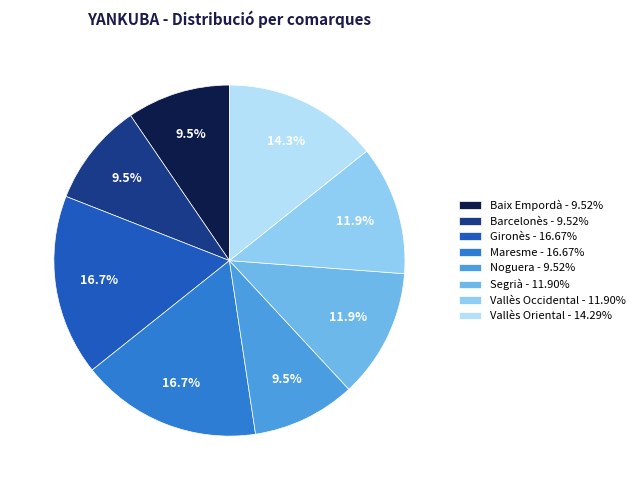

What portion of the pie excludes Segrià - 11.90%?

88.1%